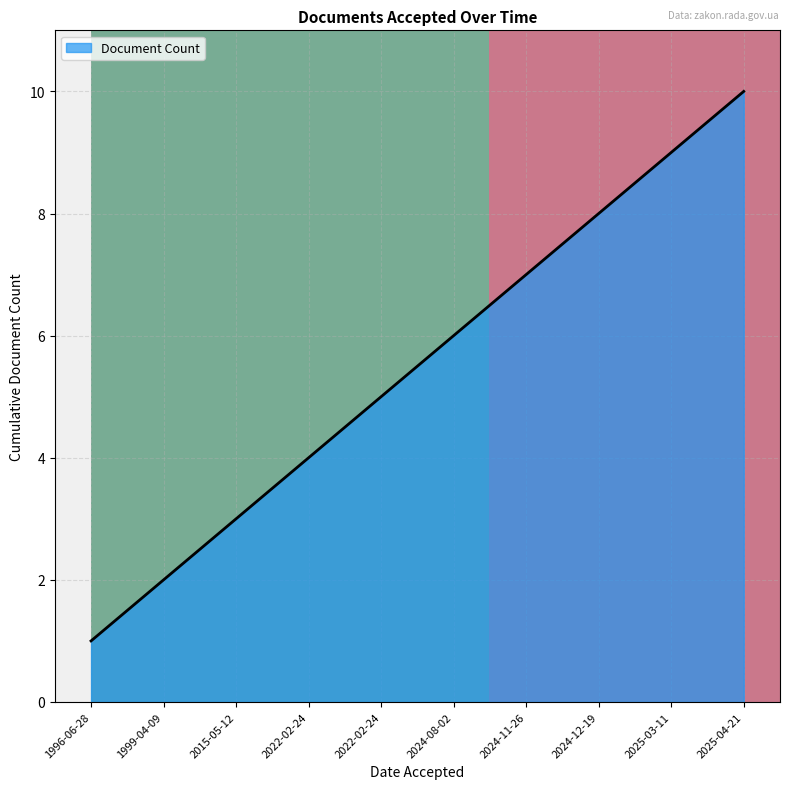

What value does the row_0 series have at 1996-06-28?

1